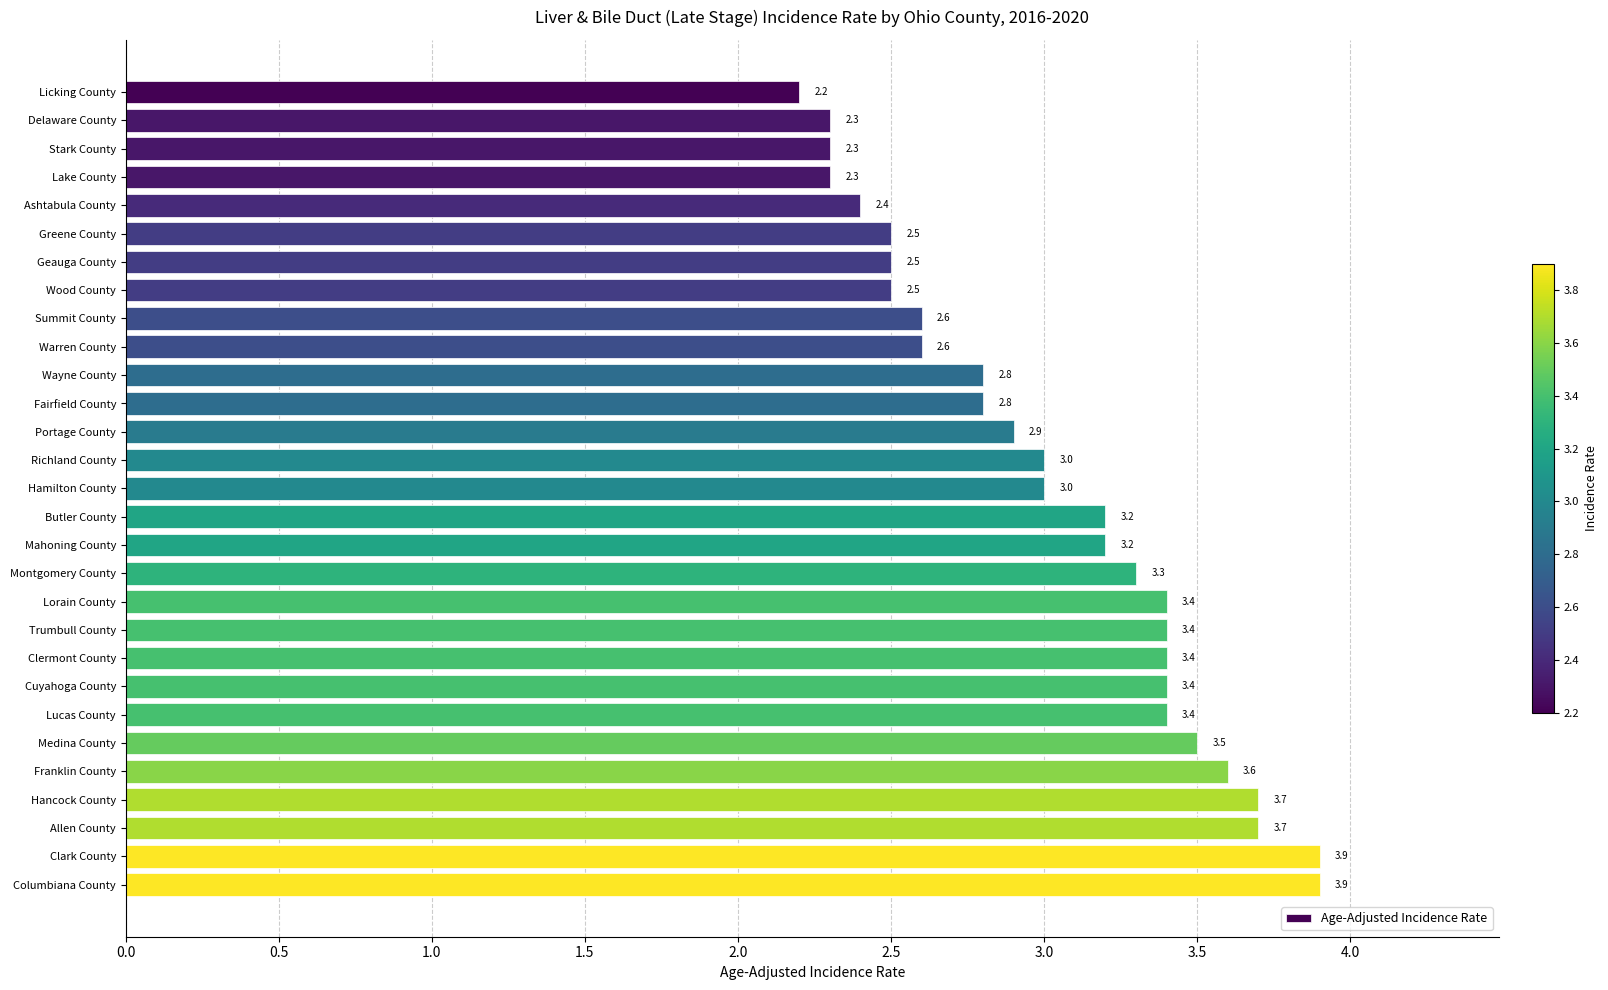

Reading bottom to top, transcribe all the data shown in this chart.

3.9	3.9	3.7	3.7	3.6	3.5	3.4	3.4	3.4	3.4	3.4	3.3	3.2	3.2	3.0	3.0	2.9	2.8	2.8	2.6	2.6	2.5	2.5	2.5	2.4	2.3	2.3	2.3	2.2